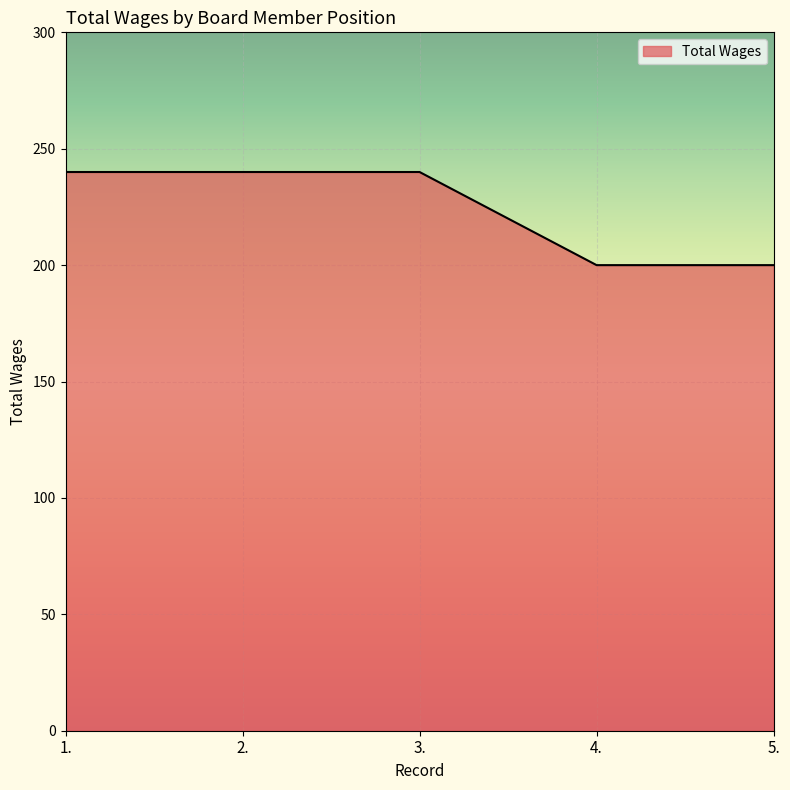

True or false: there are more than 2 points higher than both neighbors.

False